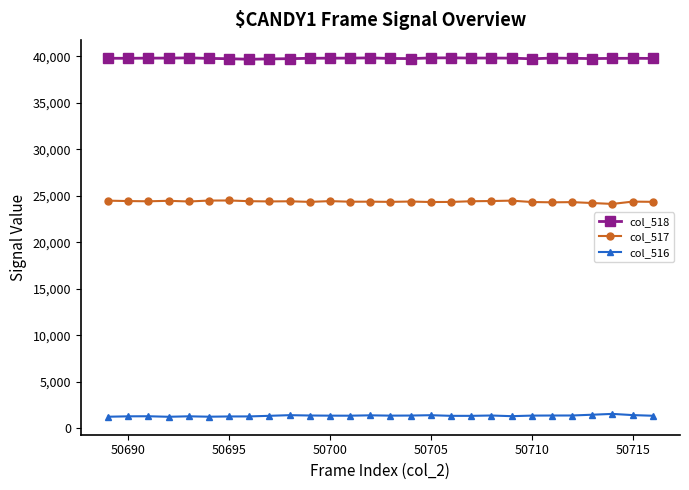

List the series in order of their peak value, lowest first.

col_516, col_517, col_518